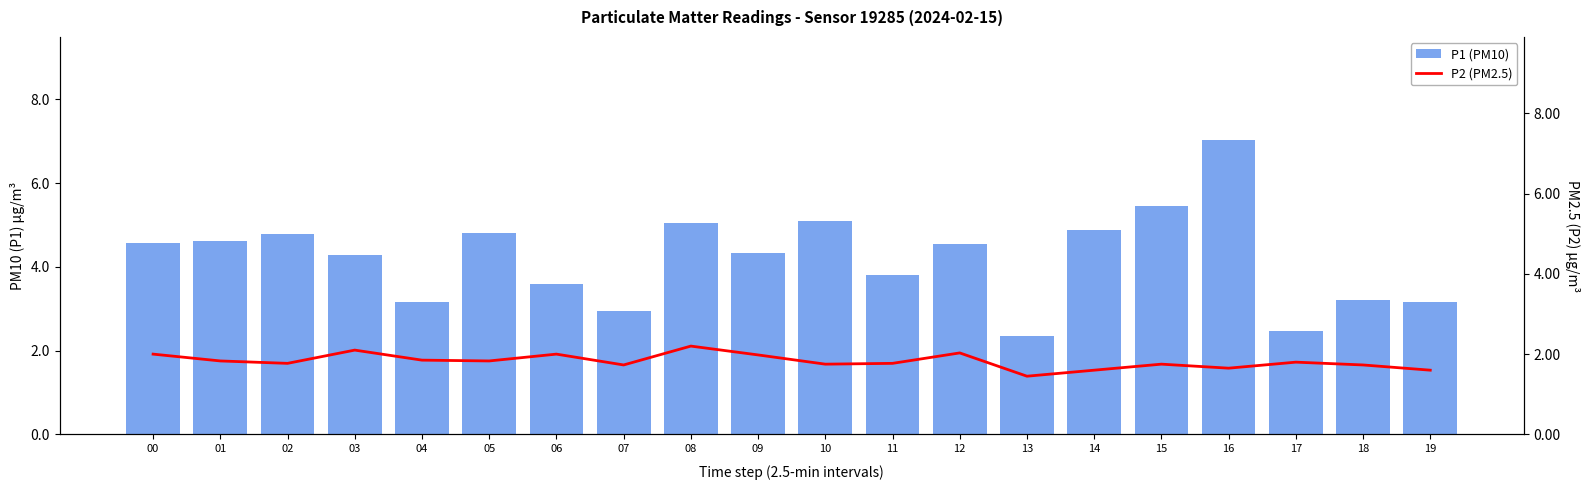

Reading right to left, list all the values displayed in this chart.

P1 (PM10): 3.1	3.2	2.5	7.0	5.5	4.9	2.4	4.5	3.8	5.1	4.3	5.0	3.0	3.6	4.8	3.2	4.3	4.8	4.6	4.6
P2 (PM2.5): 1.6	1.7	1.8	1.6	1.8	1.6	1.4	2.0	1.8	1.8	2.0	2.2	1.7	2.0	1.8	1.9	2.1	1.8	1.8	2.0